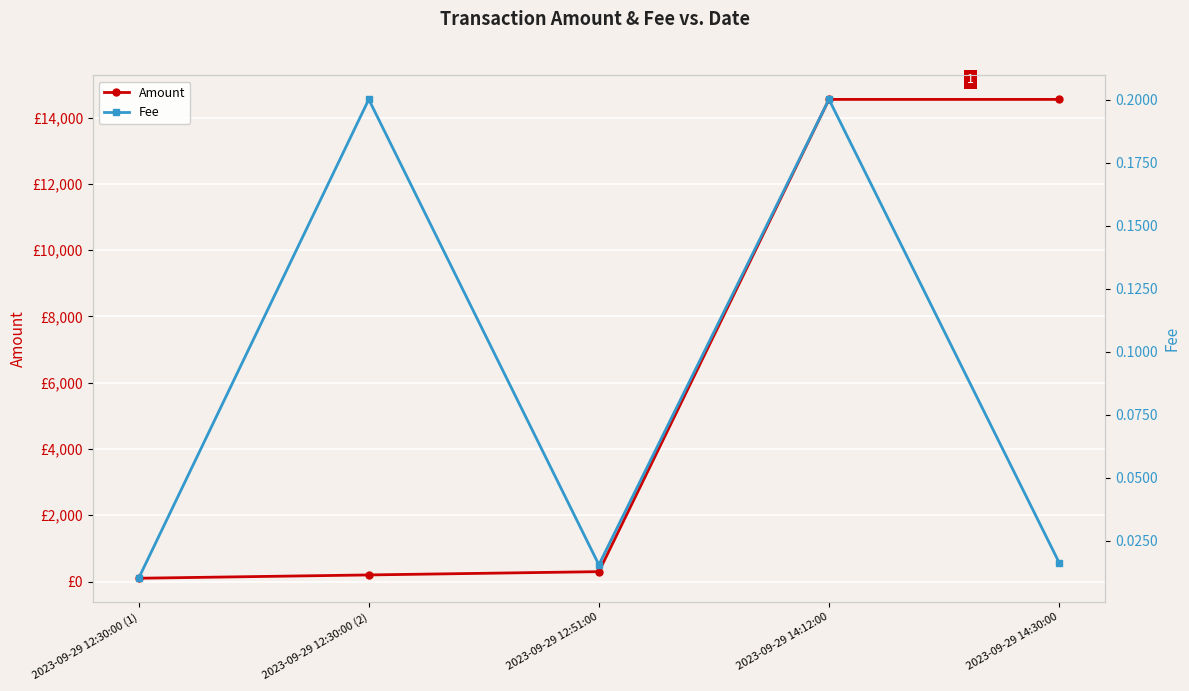

What is the total value across all series at 2023-09-29 12:30:00 (1)?

100.0